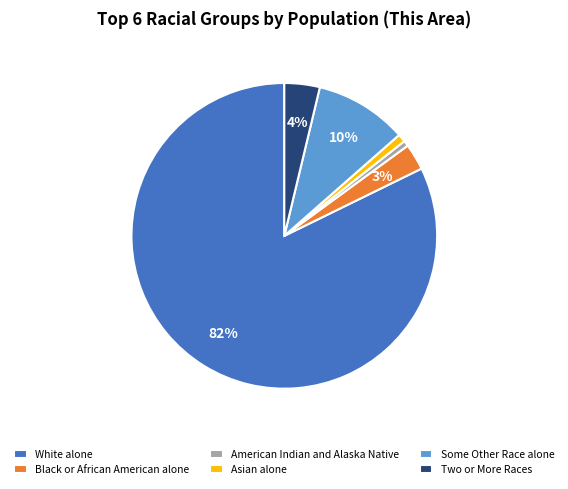

Between American Indian and Alaska Native and Black or African American alone, which is larger?

Black or African American alone